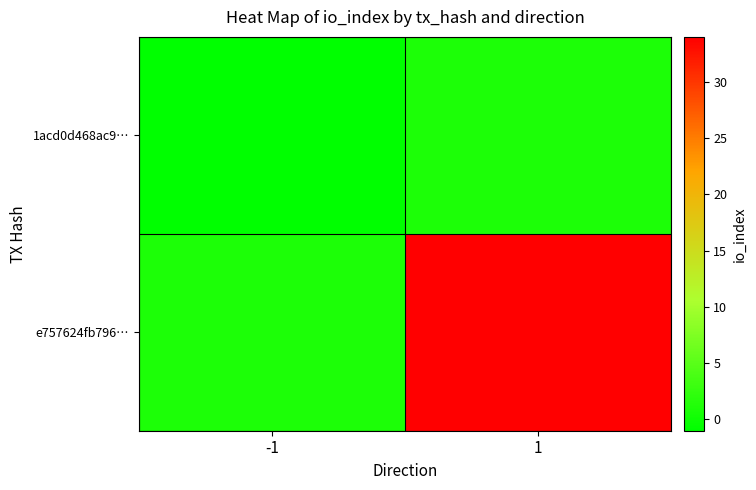

Which series has the largest total across all categories?

e757624fb796…